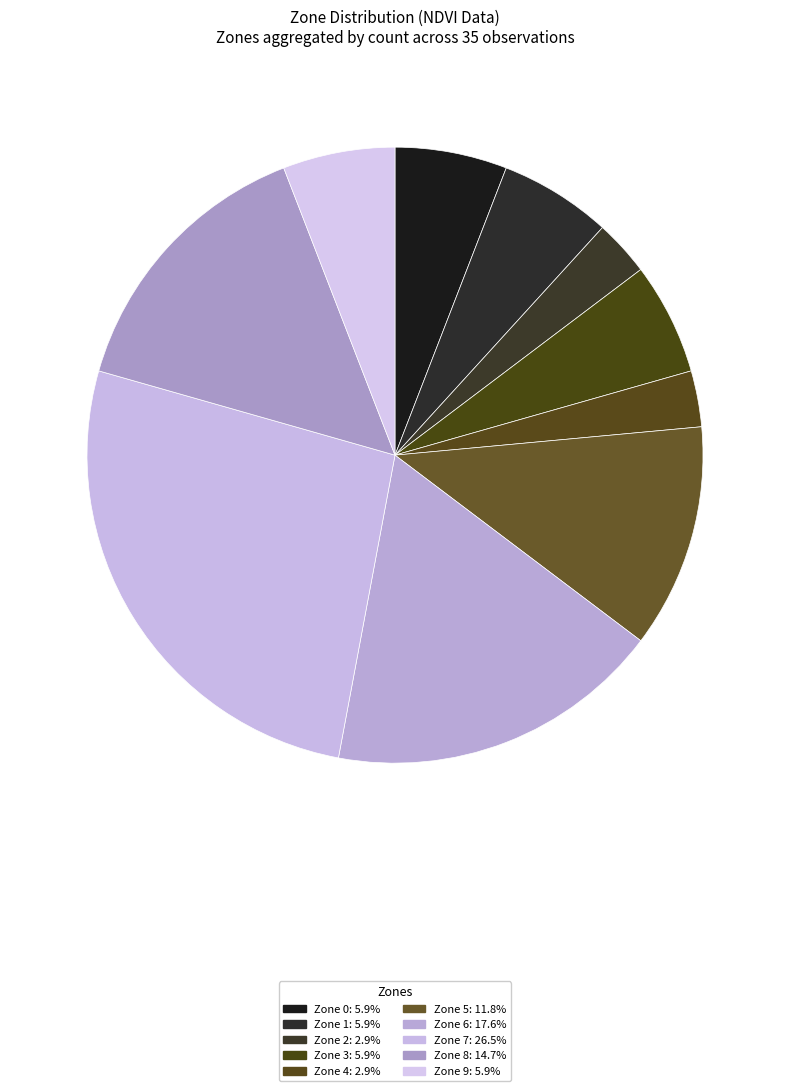

The Zone 0 slice represents 6% of the pie. True or false?

True